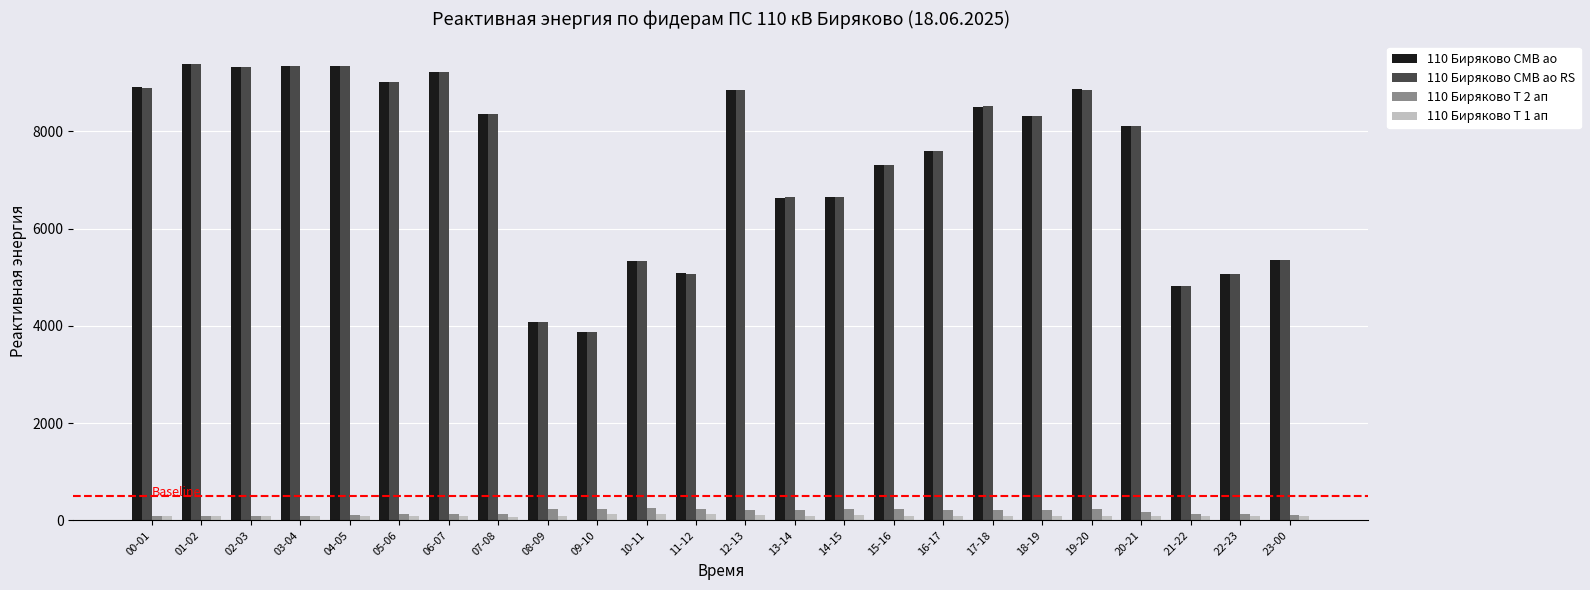

At how many categories does at least one series exceed 3618?

24